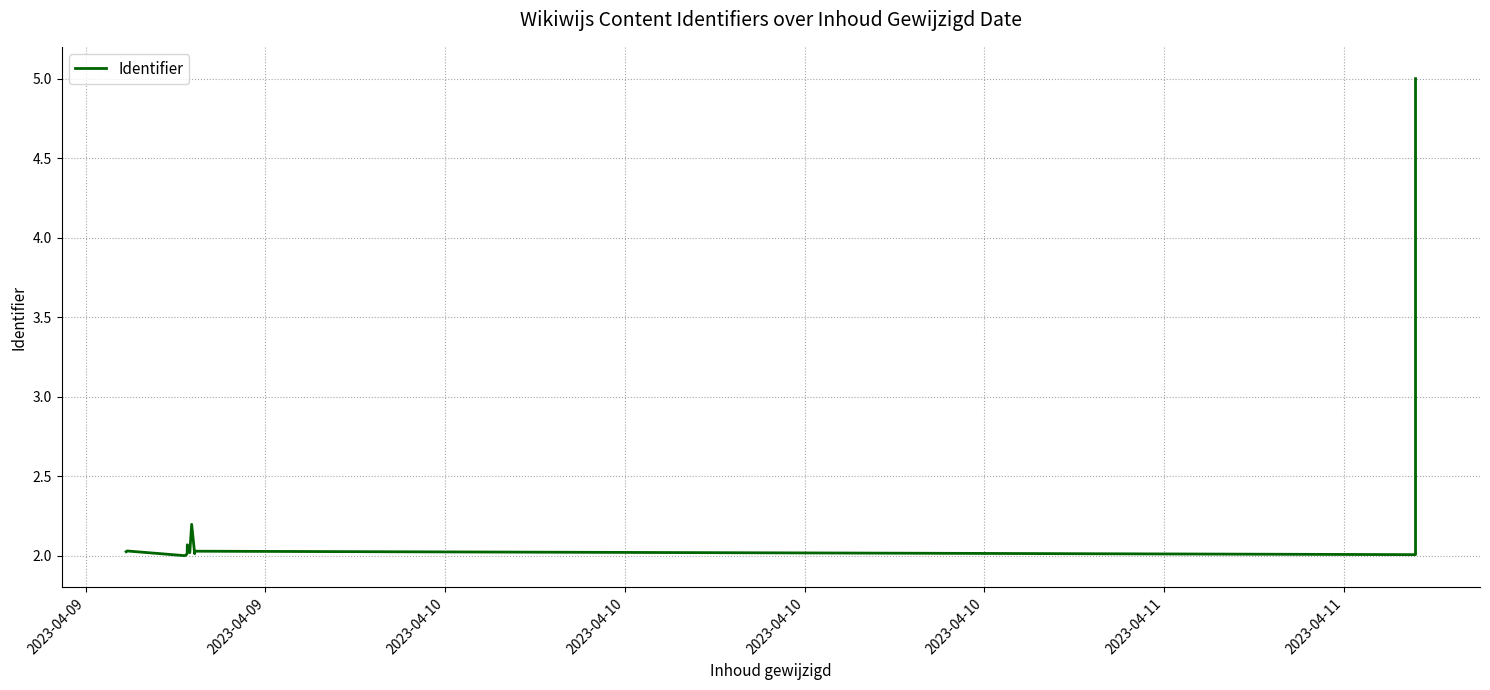

What is the smallest value displayed?

2.0